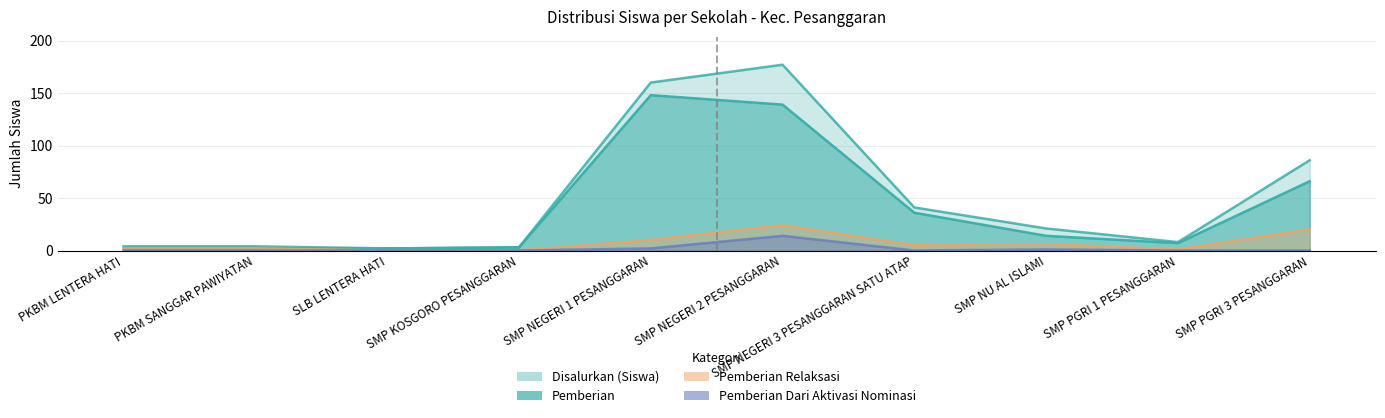

How many interior local peaks does the Pemberian Dari Aktivasi Nominasi series have?

2